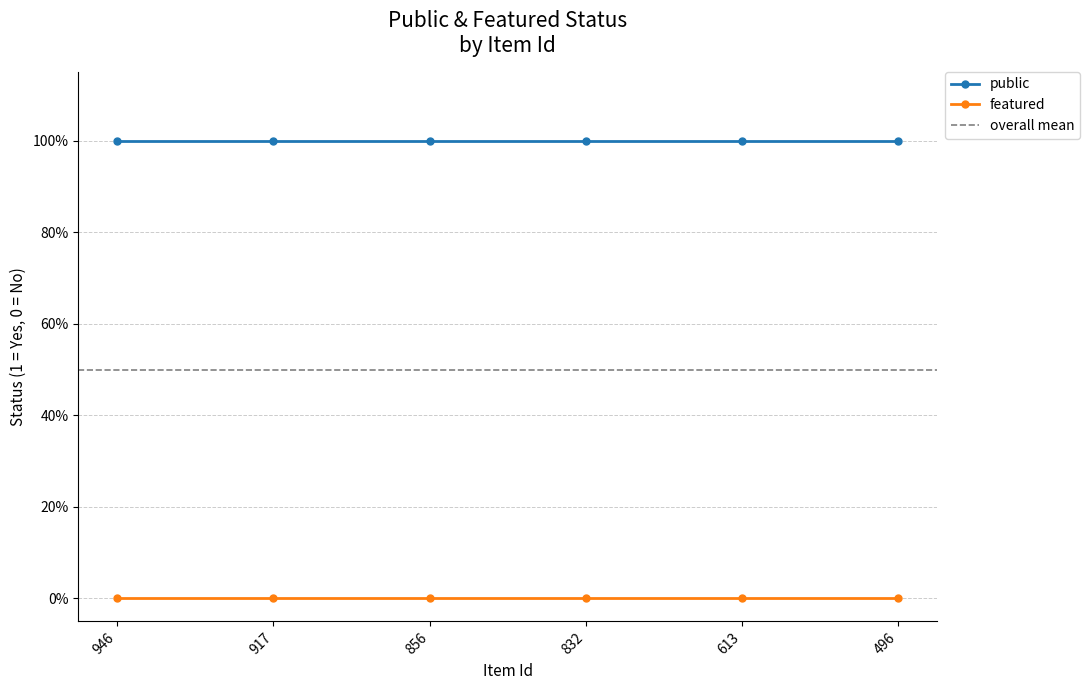

Rank the categories by public value from lowest to highest.

946, 917, 856, 832, 613, 496